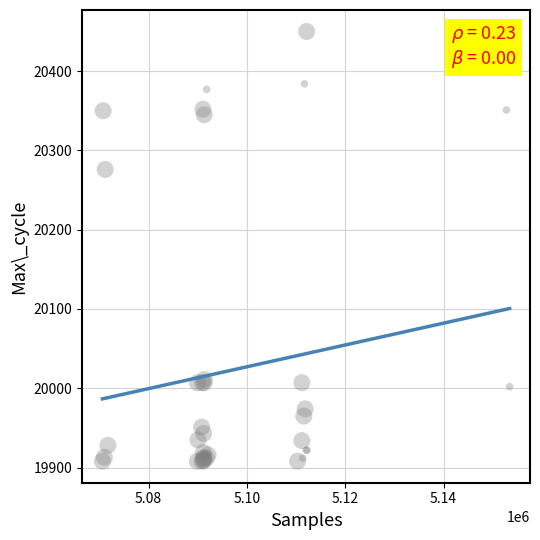

What Y value in the scatter plot is closest to 20179?

20276